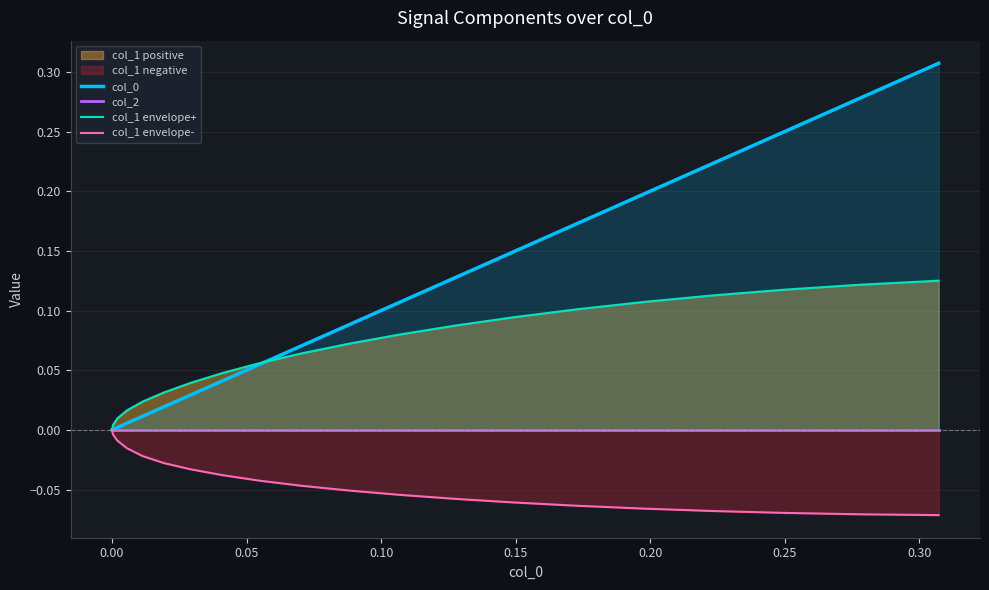

What is the difference between the maximum and second lowest values in the col_1 envelope+ series?

0.1